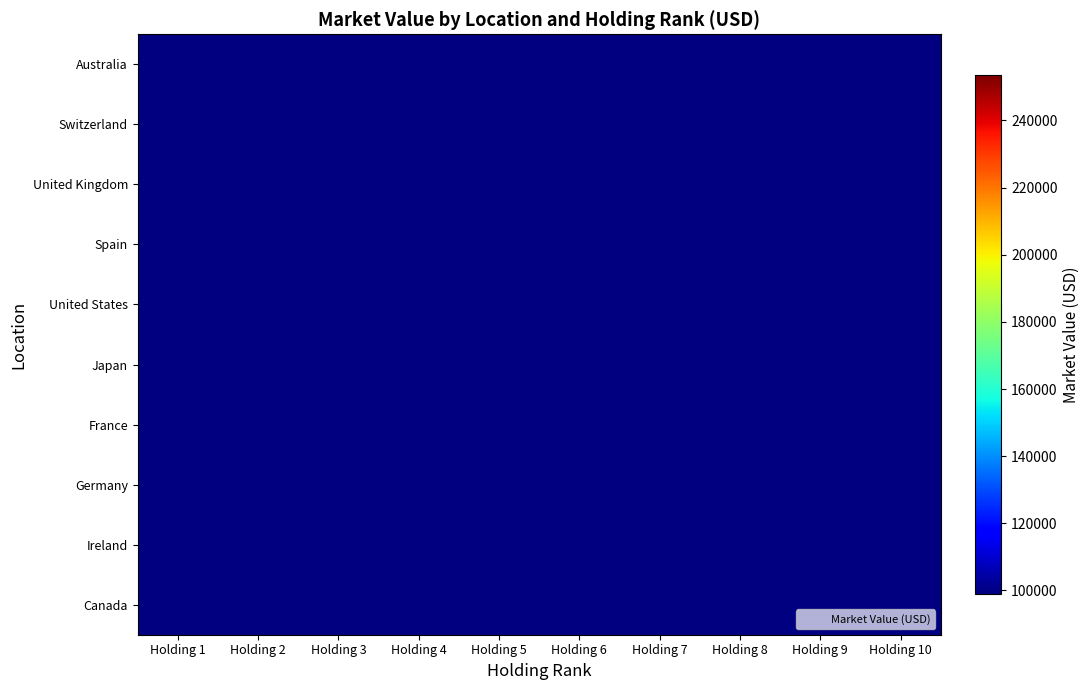

What is the maximum value shown in the chart?

253405.3